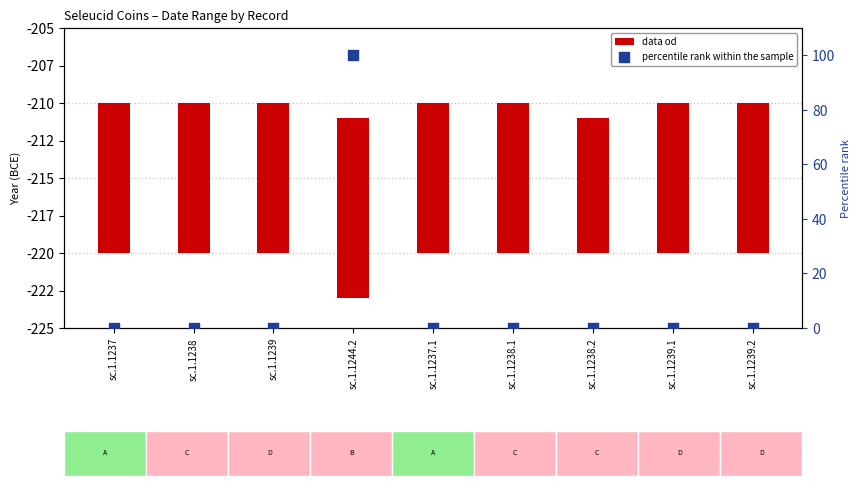

Which series has the largest total across all categories?

percentile rank within the sample